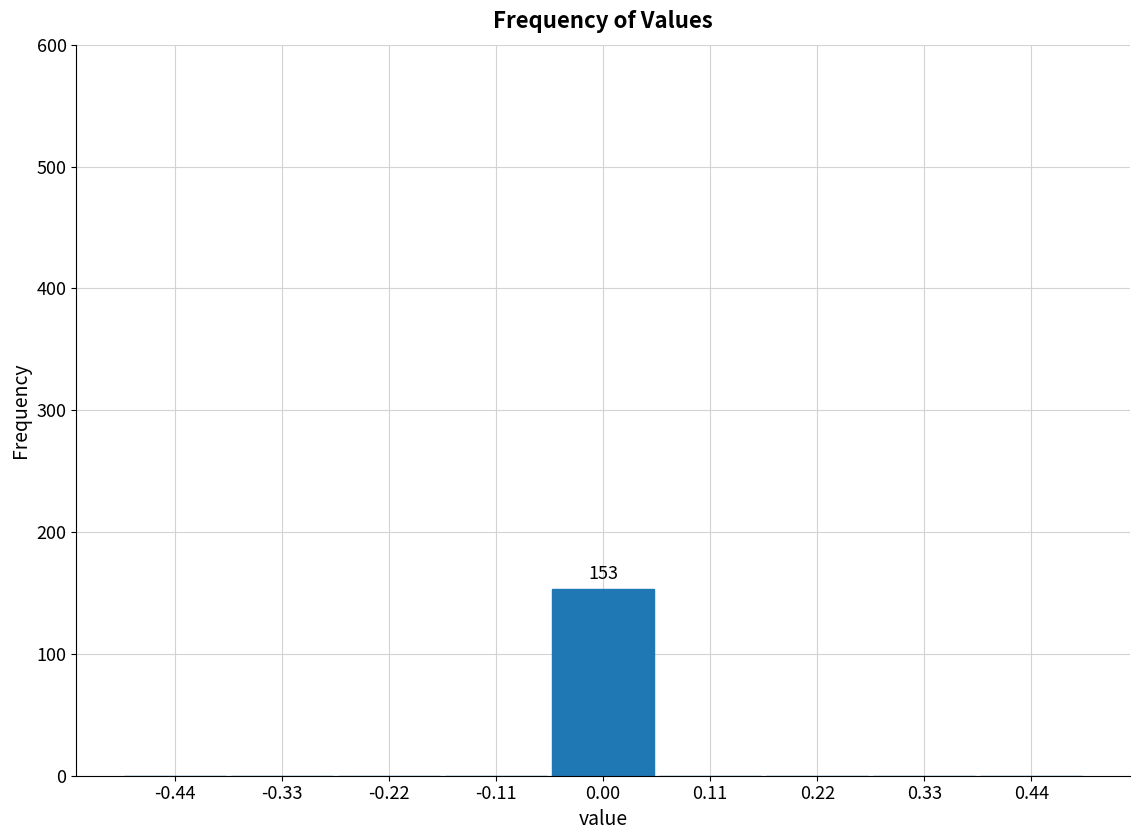

Over which range of the x-axis is the bar tallest?

-0.06 to 0.06